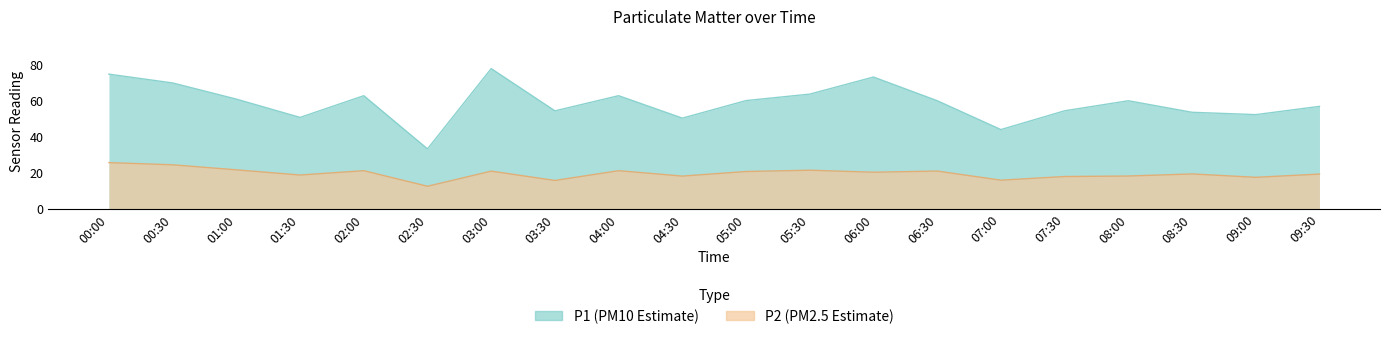

True or false: P1 and P2 cross at least once.

False